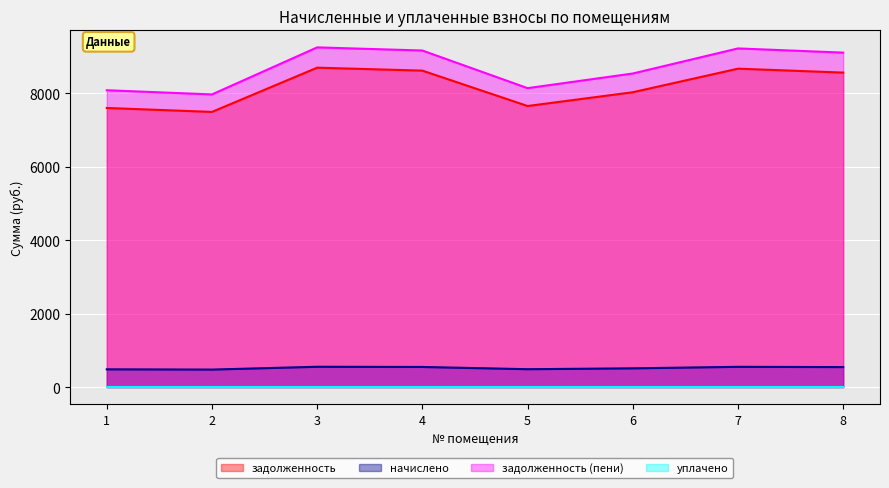

Is it true that задолженность equals 8618.0 at 4?

True